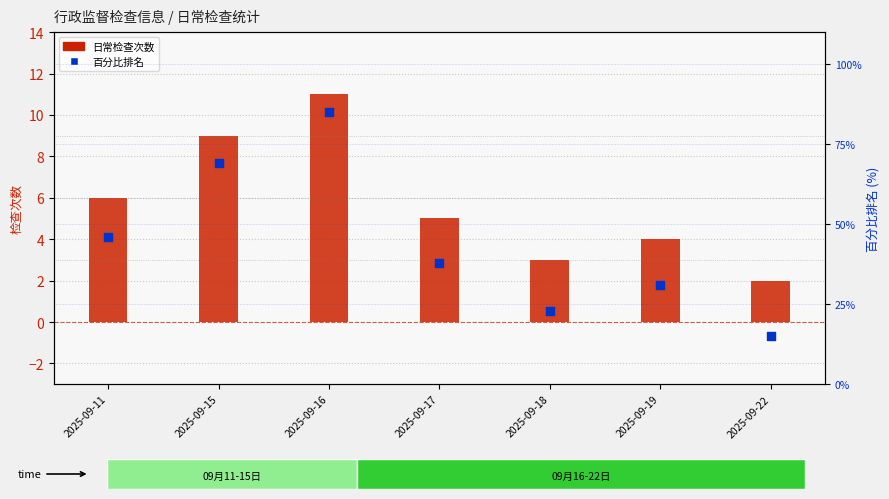

Which series reaches the maximum Y coordinate?

百分比排名